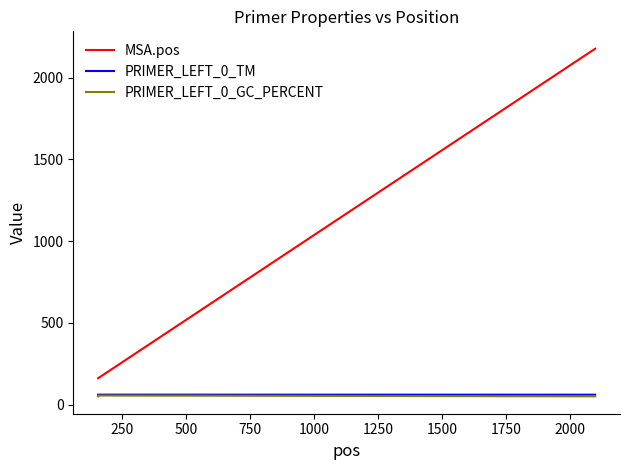

What is the maximum value for PRIMER_LEFT_0_GC_PERCENT?

55.0